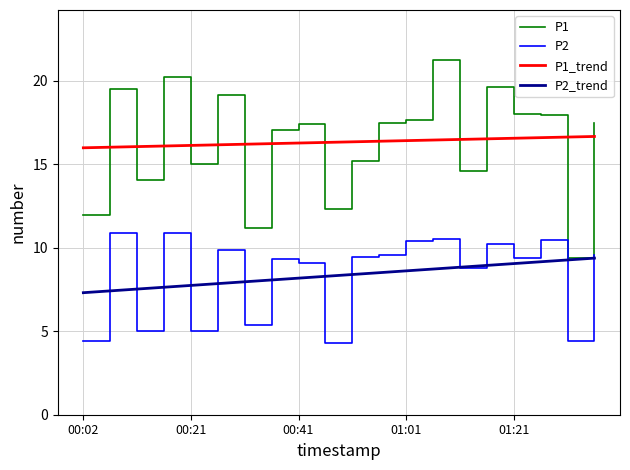

What is the lowest value of the P1_trend series?

16.0